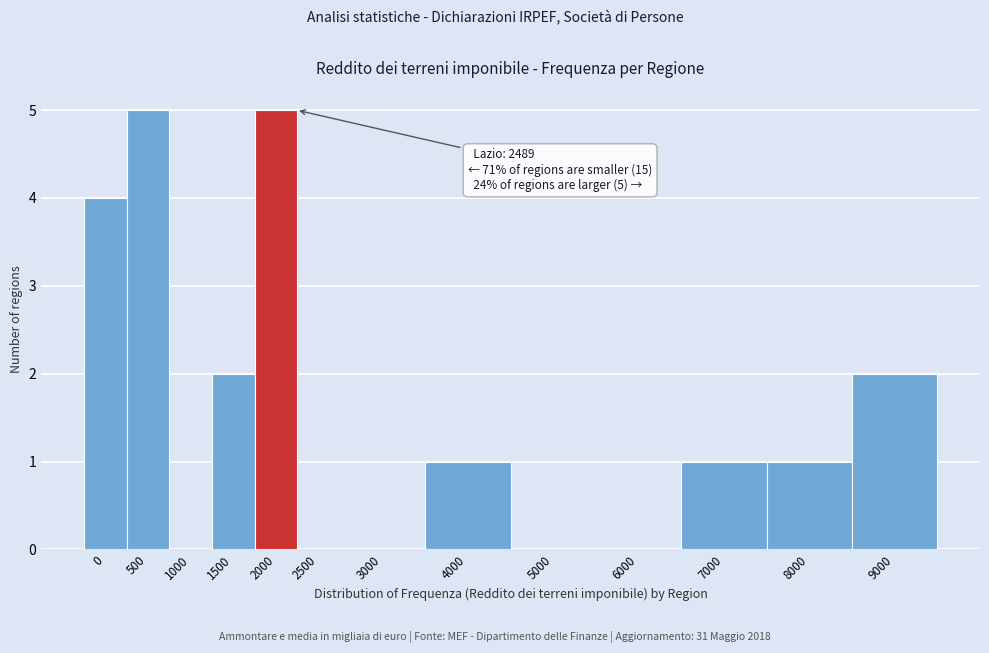

Reading right to left, list all the values displayed in this chart.

9000=2	8000=1	7000=1	6000=0	5000=0	4000=1	3000=0	2500=0	2000=5	1500=2	1000=0	500=5	0=4